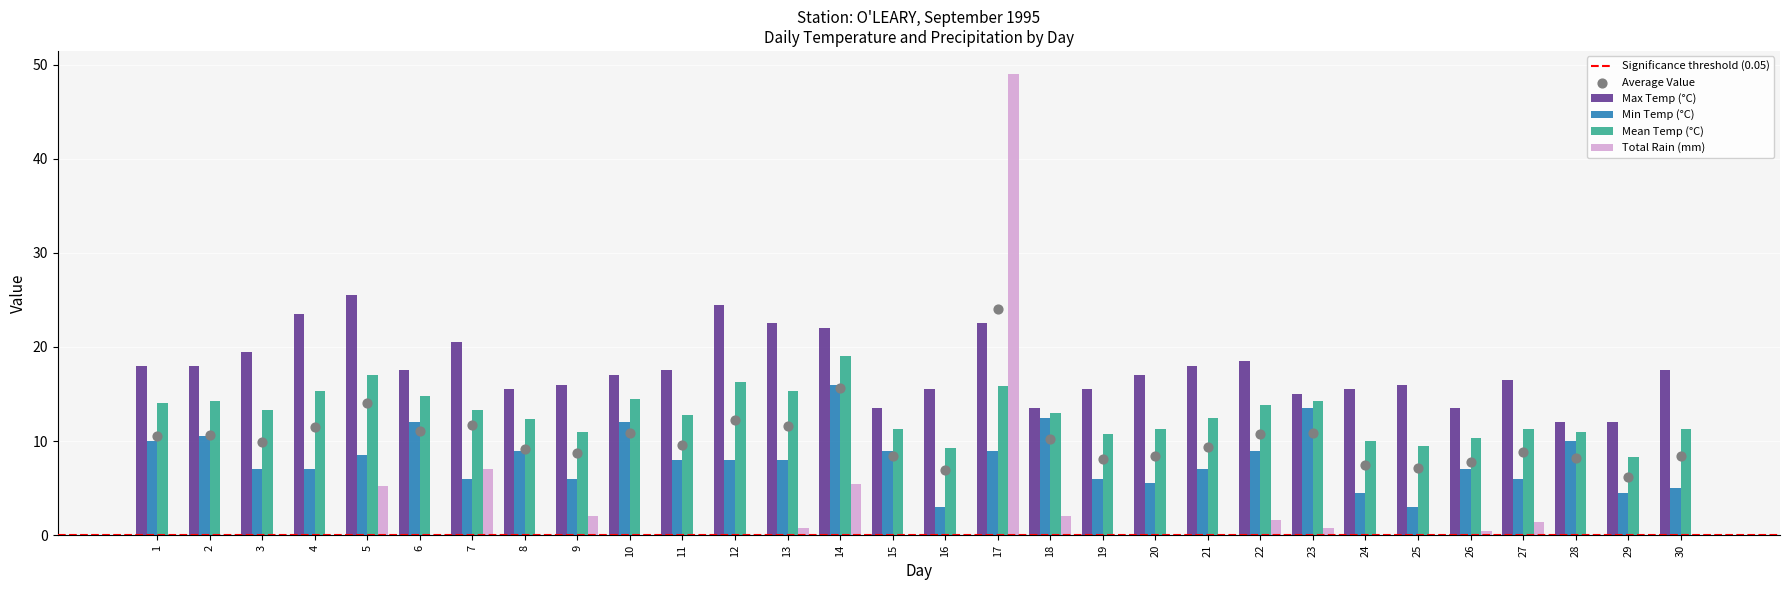

Which series reaches the minimum Y coordinate?

Total Rain (mm)